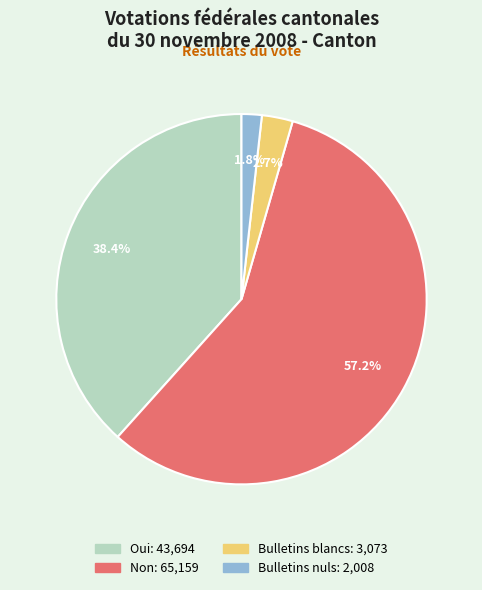

How many segments does this pie chart have?

4